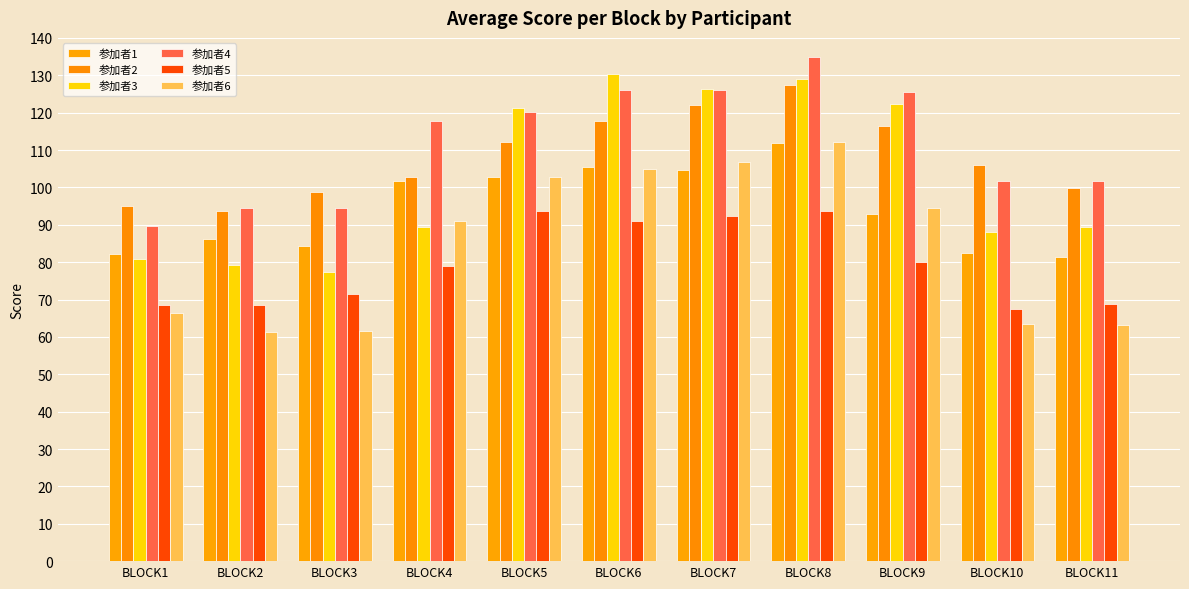

The 参加者1 series shows 24.5 at BLOCK9. True or false?

False